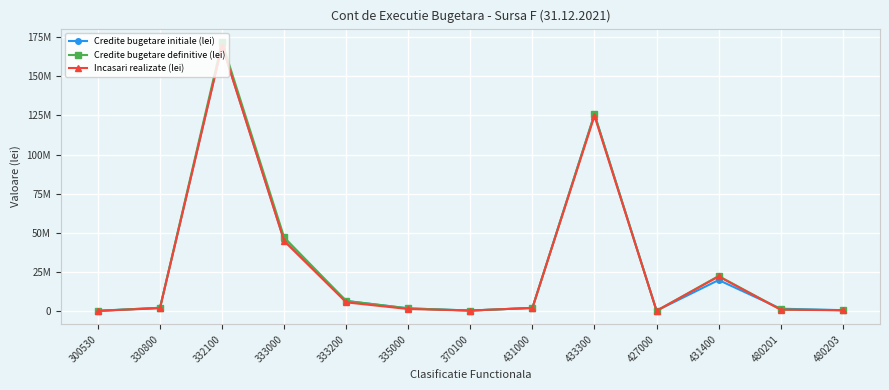

True or false: Incasari realizate (lei) and Credite bugetare definitive (lei) intersect in this chart.

False